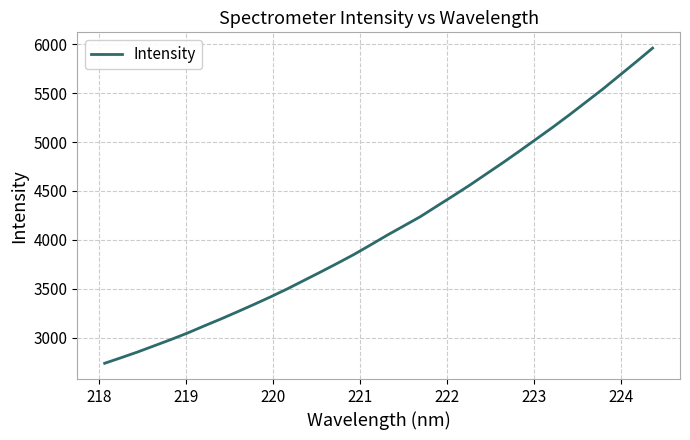

How many lines are shown in the chart?

1